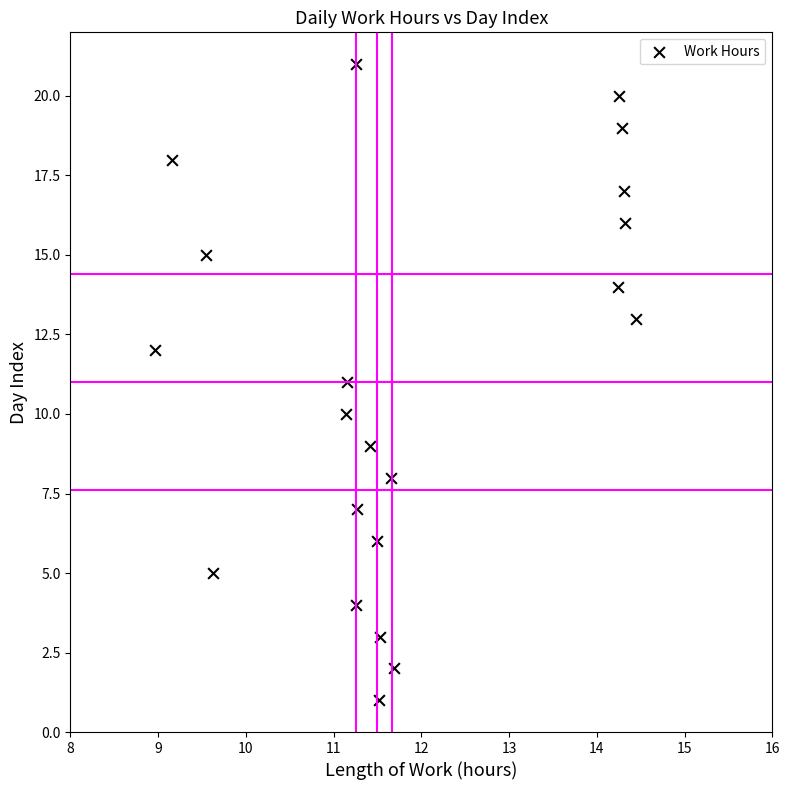

What is the range of Y values (max minus min)?

20